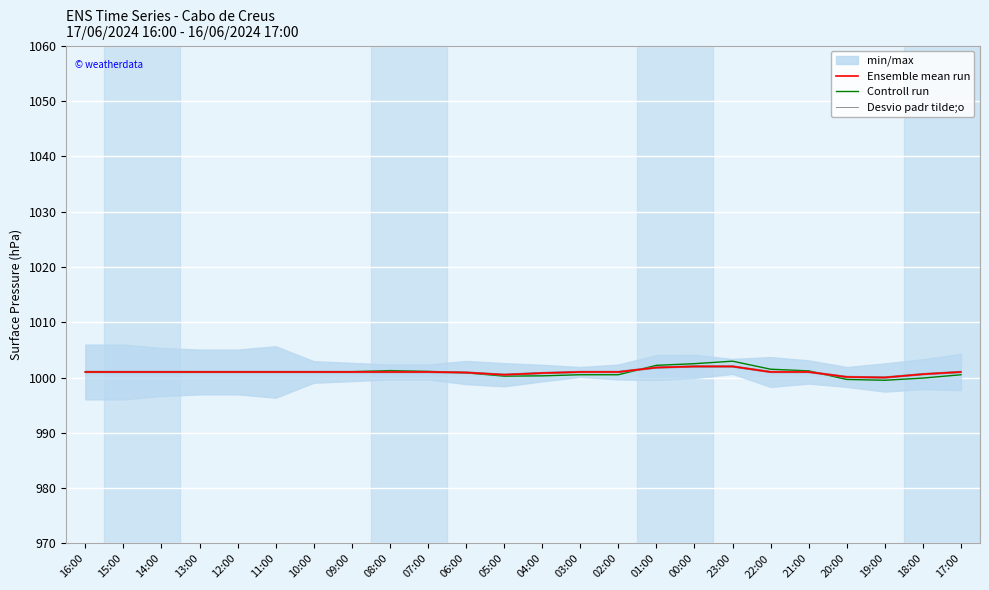

What is the sum of all Ensemble mean run values?

24023.7